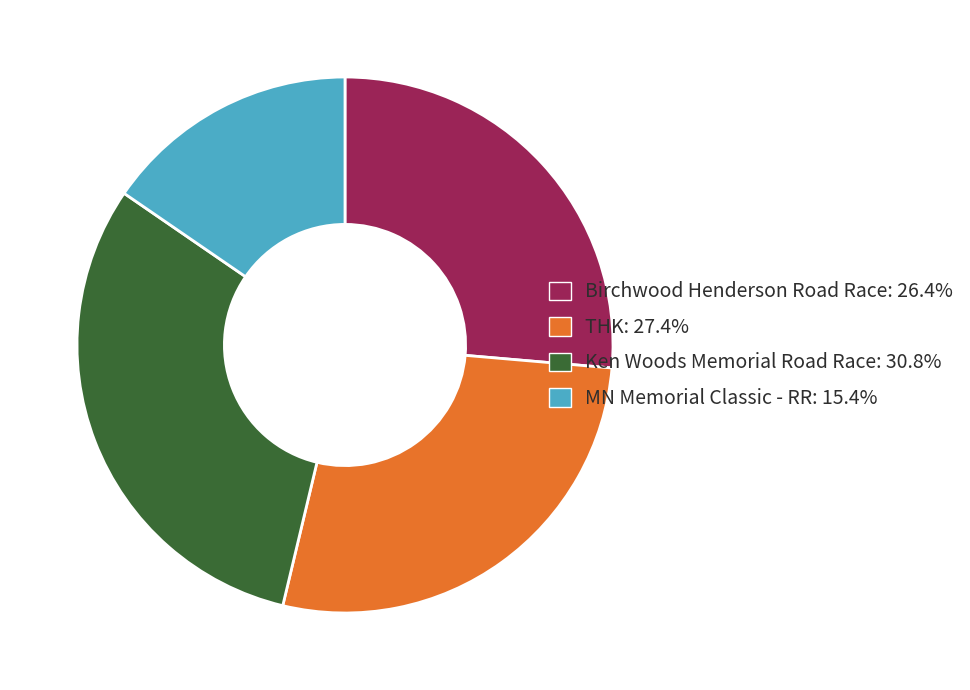

Is there a majority slice in this chart?

No